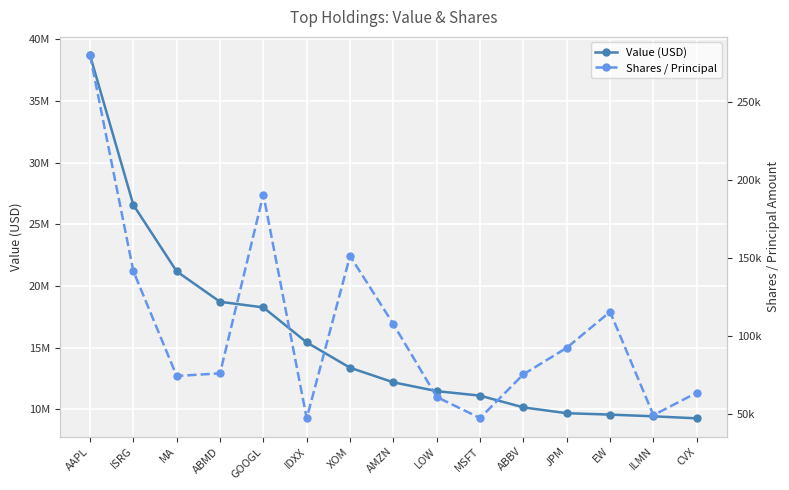

In Shares / Principal, how many points are higher than both neighbors (excluding endpoints)?

3